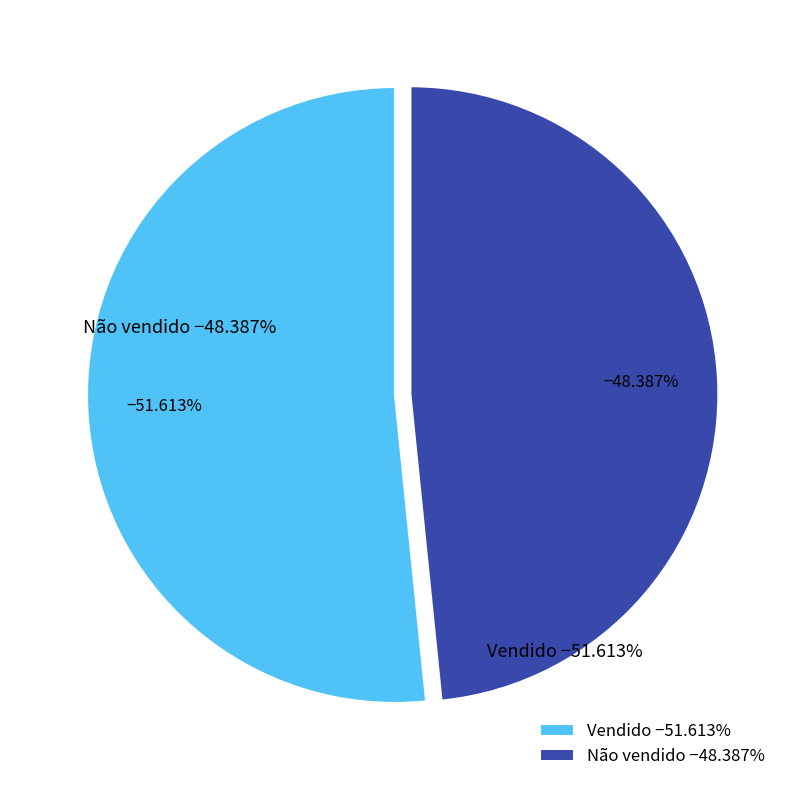

Does Não vendido account for over 50% of the chart?

No